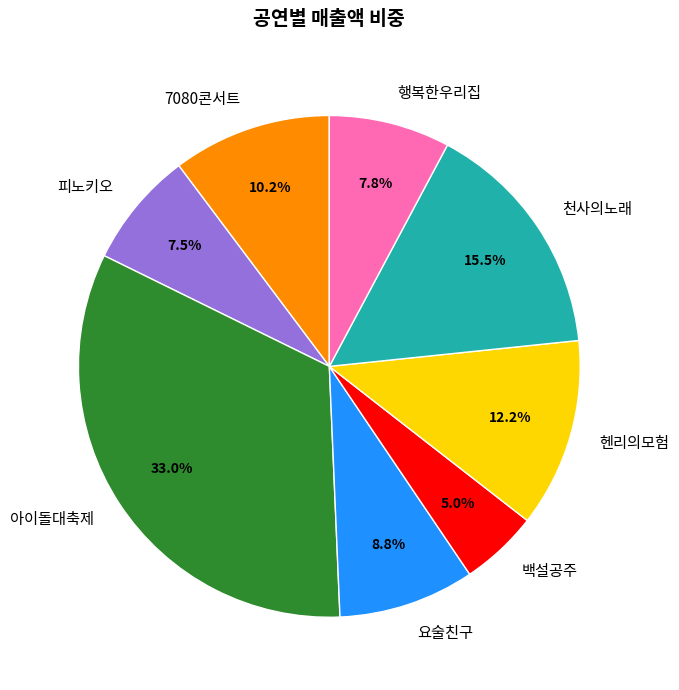

True or false: 요술친구 accounts for 9% of the total.

True